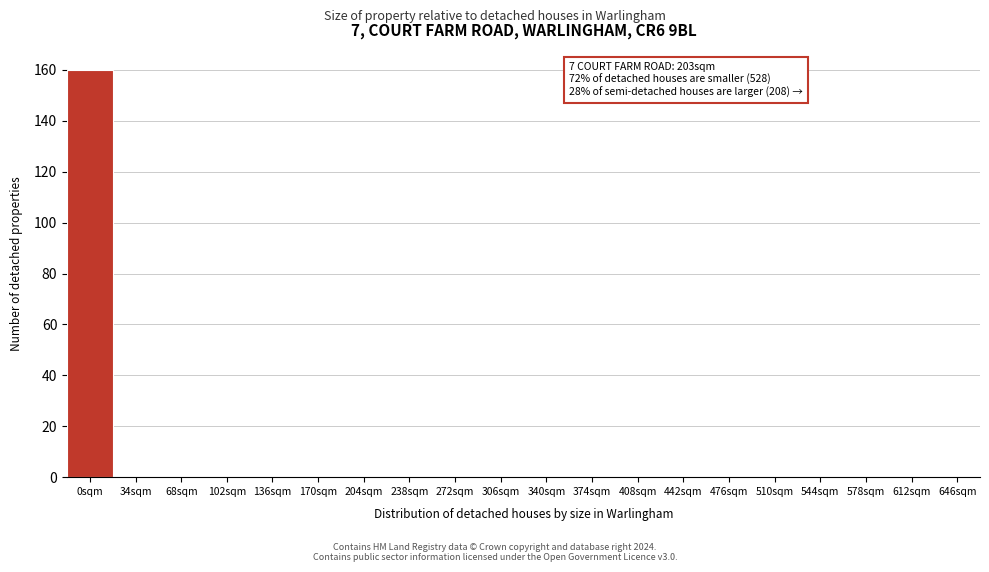

Reading left to right, extract all data points from this chart.

0sqm=160	34sqm=0	68sqm=0	102sqm=0	136sqm=0	170sqm=0	204sqm=0	238sqm=0	272sqm=0	306sqm=0	340sqm=0	374sqm=0	408sqm=0	442sqm=0	476sqm=0	510sqm=0	544sqm=0	578sqm=0	612sqm=0	646sqm=0